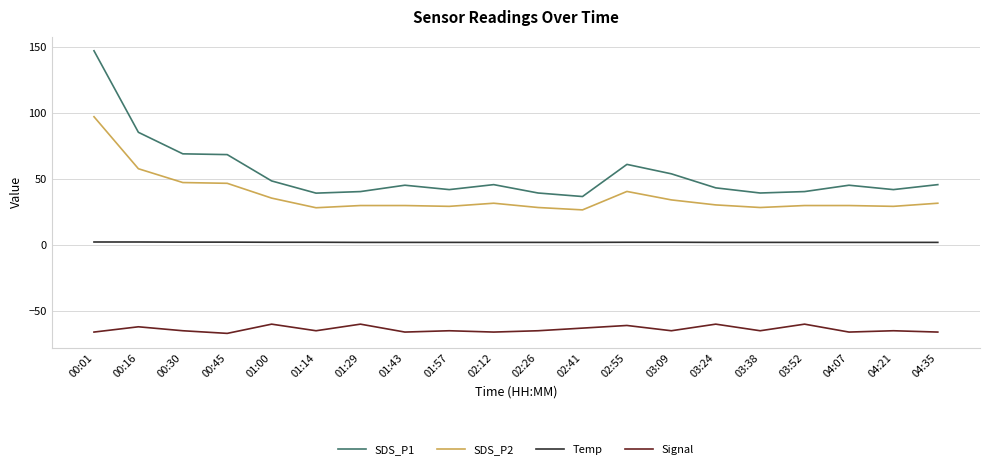

Rank the series by their maximum value, from highest to lowest.

SDS_P1, SDS_P2, Temp, Signal